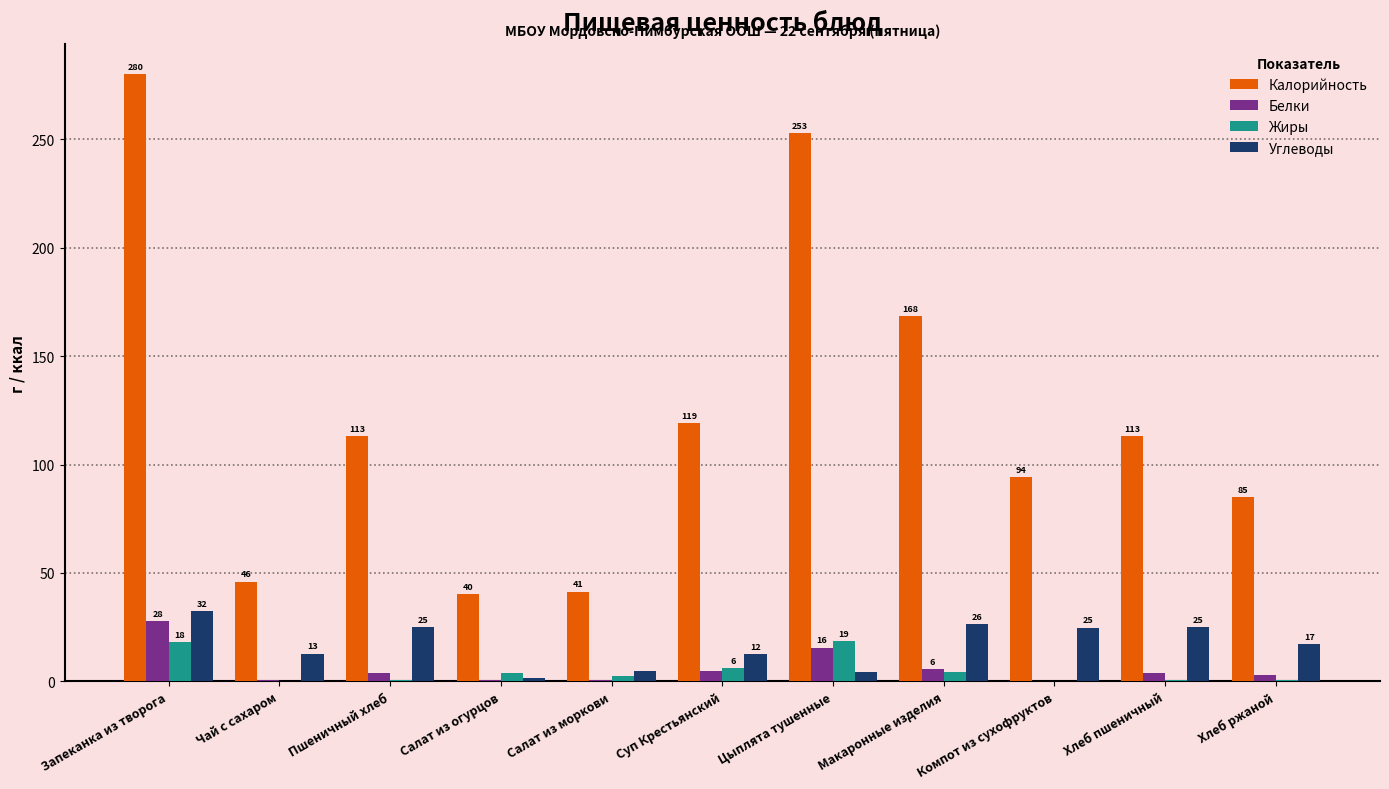

What is the total value across all series at Пшеничный хлеб?

142.4